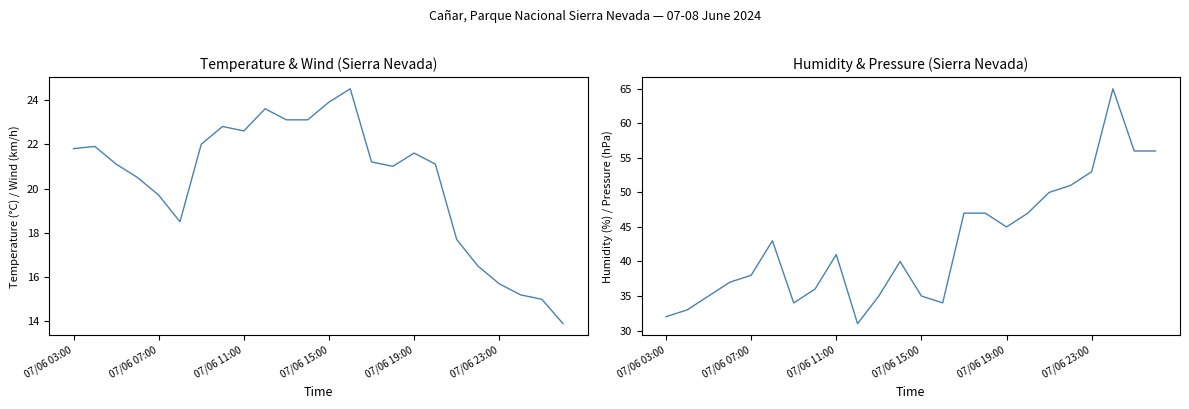

What is the sum of all Humidity (%) values?

1021.0